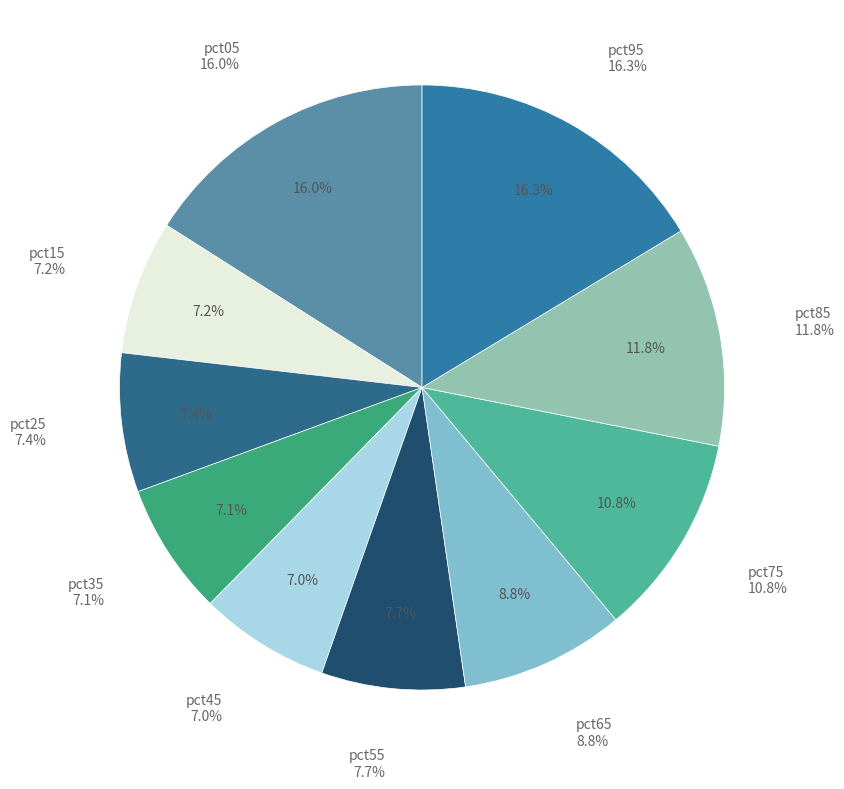

Count the number of slices in the pie.

10